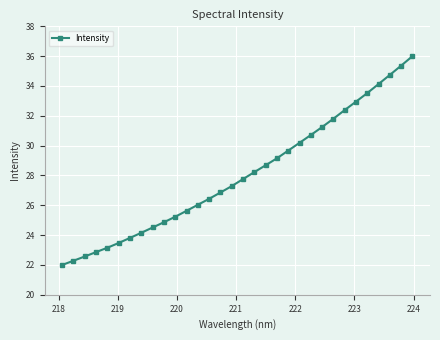

What is the value of the 8th point from the left?

24.2